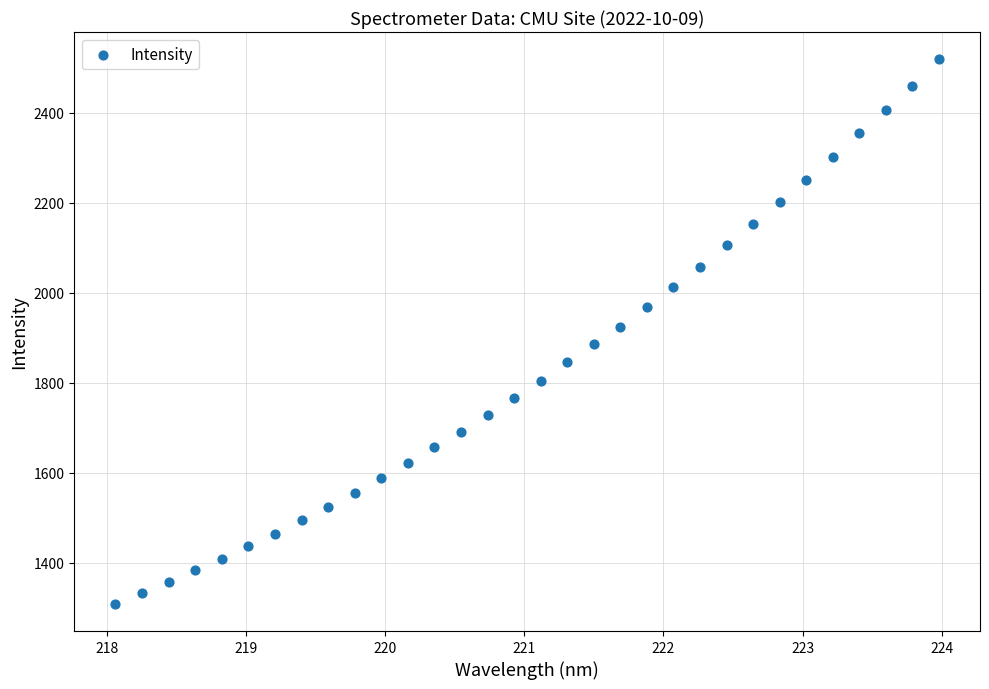

What is the range of Y values (max minus min)?

1210.0